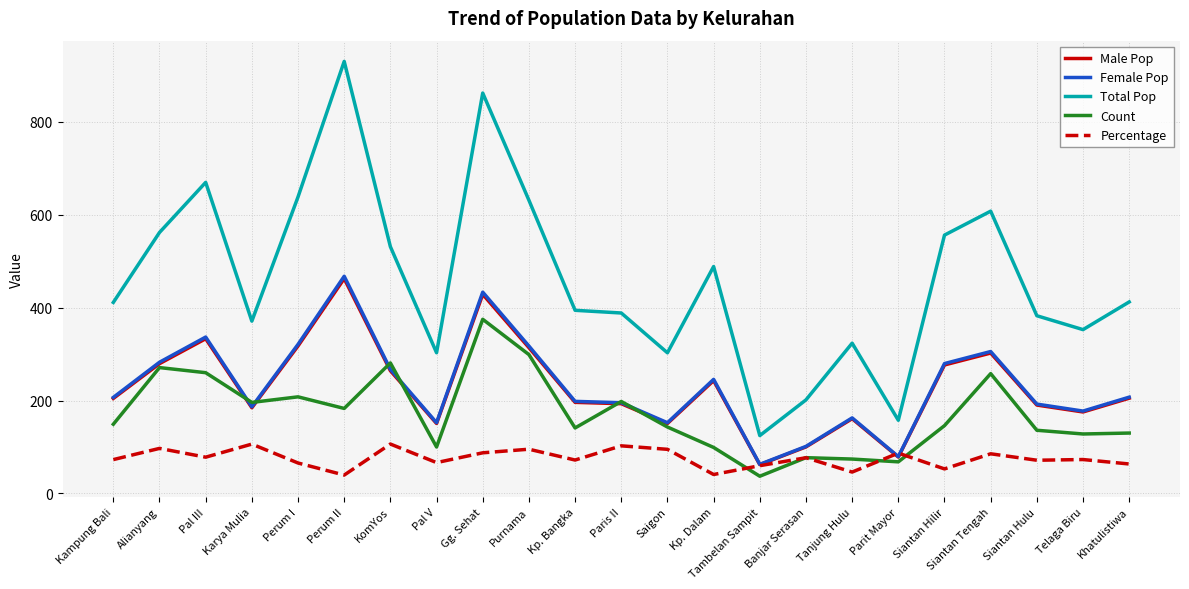

The Female Pop series shows 313.7 at Kampung Bali. True or false?

False